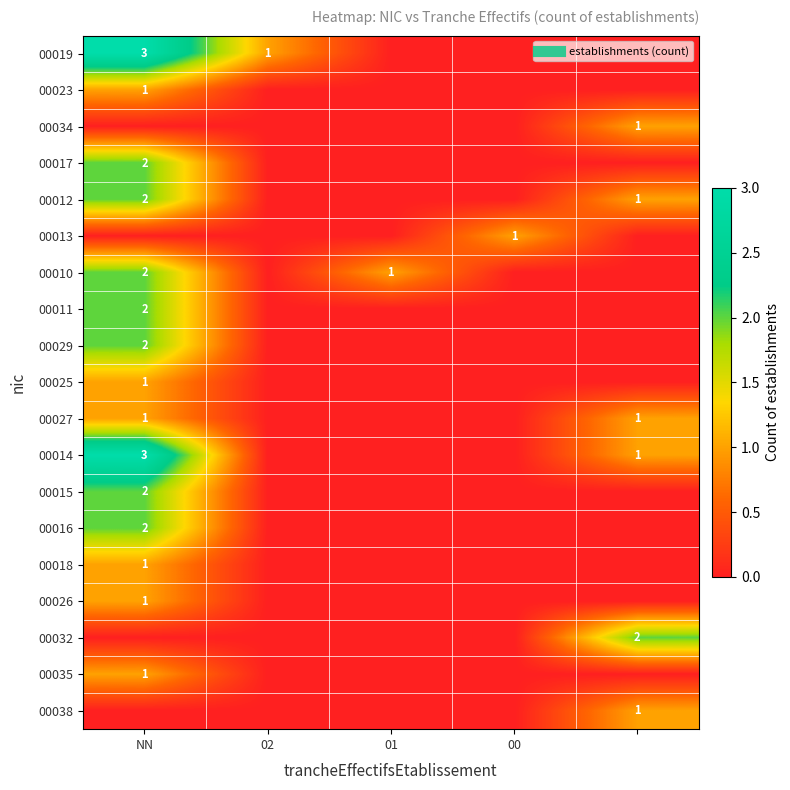

At which category is the sum across all series the highest?

NN